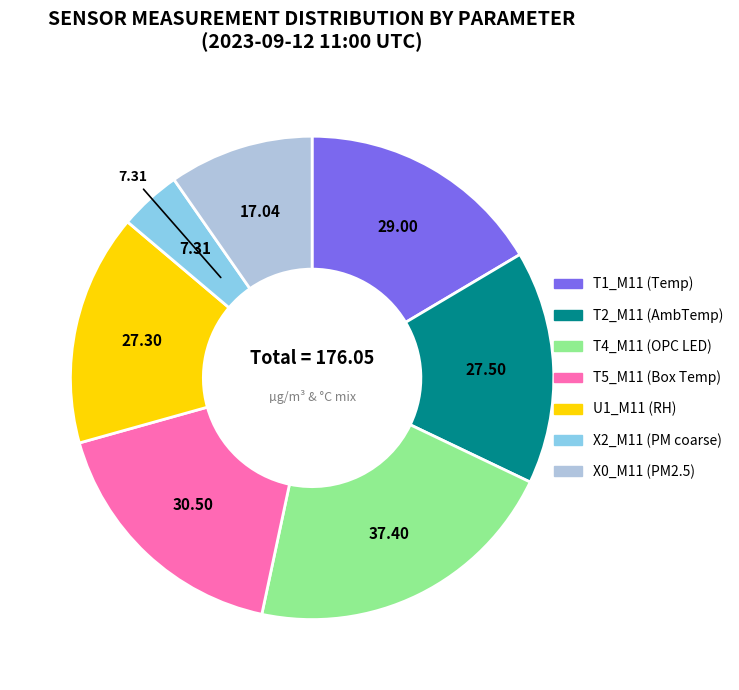

How many slices are in this pie chart?

7